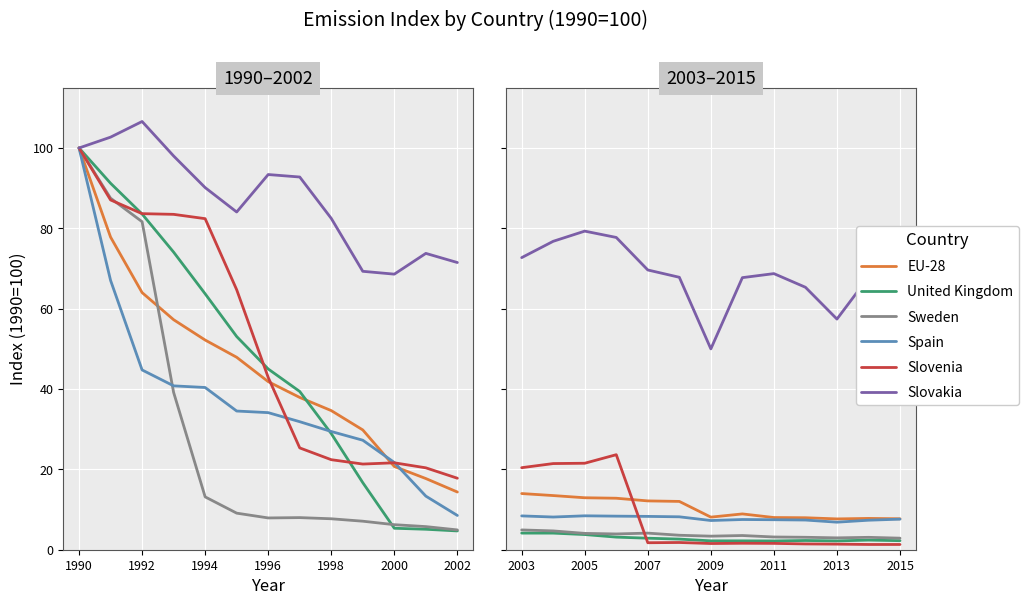

Does the chart display data point markers on the line(s)?

No